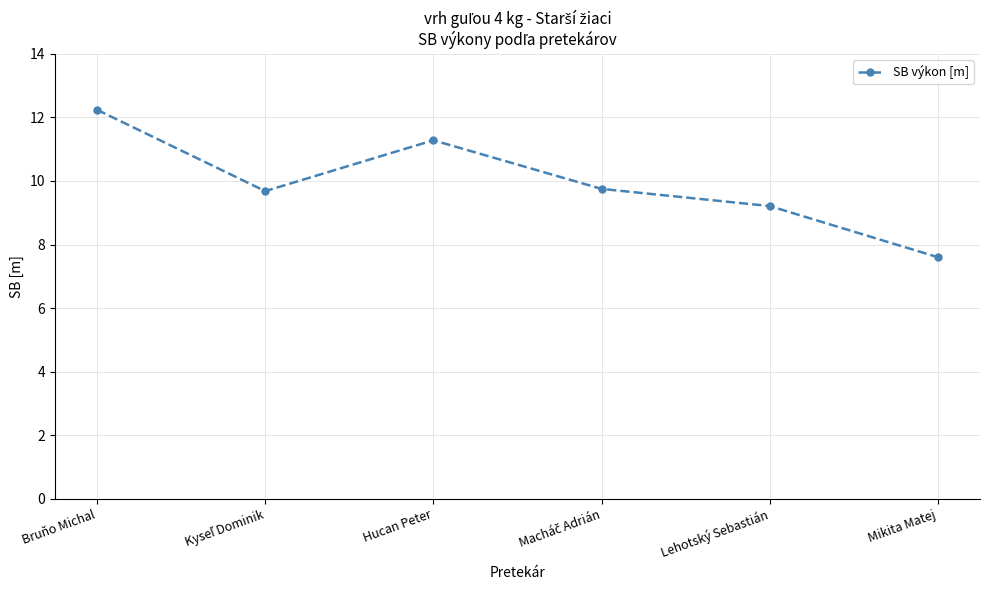

What is the difference between the values at Hucan Peter and Mikita Matej?

3.7